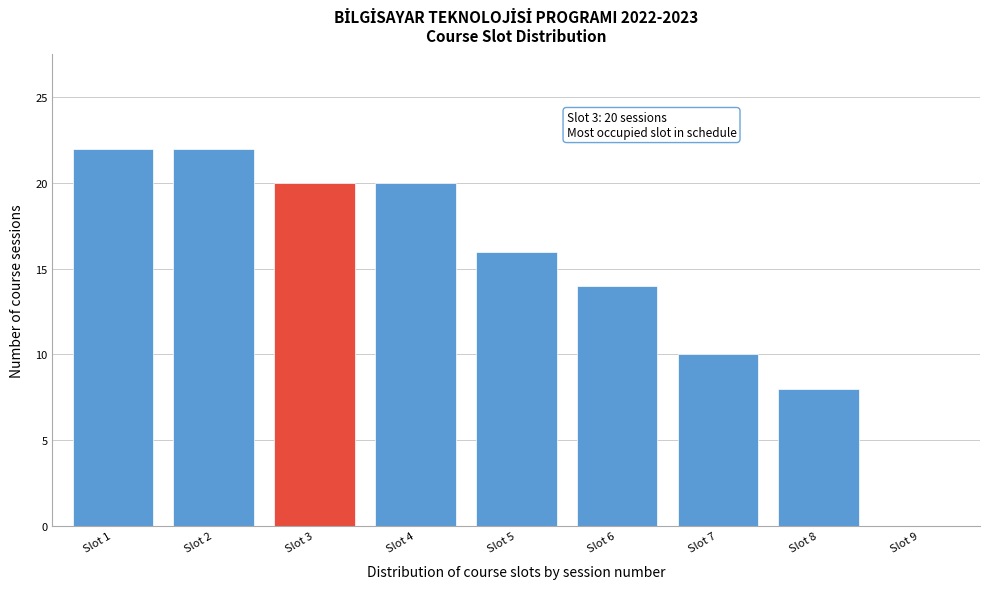

Reading right to left, what are all the values shown in this chart?

Slot 9=0	Slot 8=8	Slot 7=10	Slot 6=14	Slot 5=16	Slot 4=20	Slot 3=20	Slot 2=22	Slot 1=22